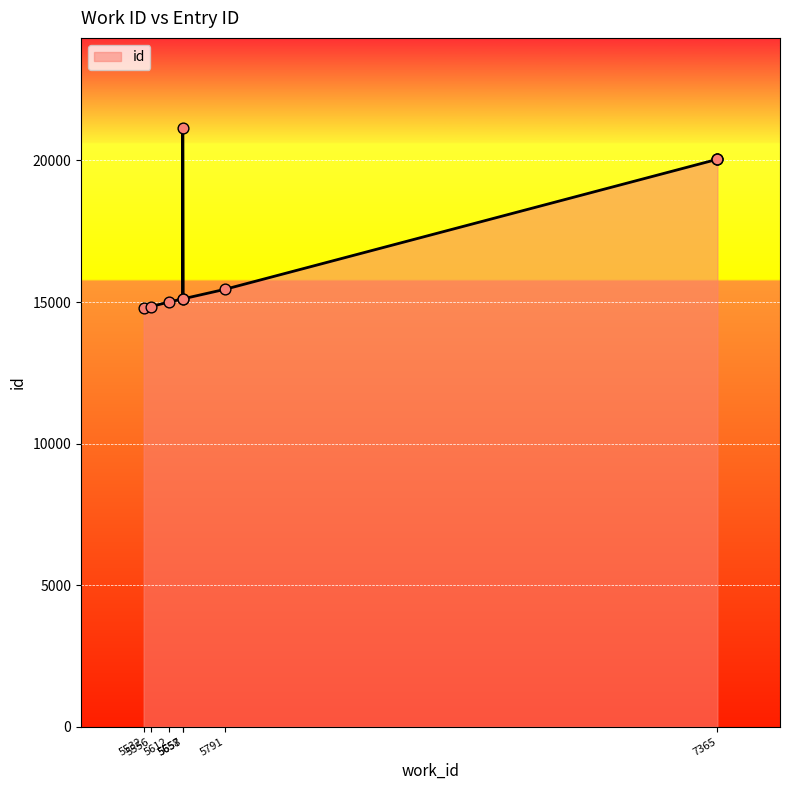

What is the change in value from 5791 to 7365?

+4617